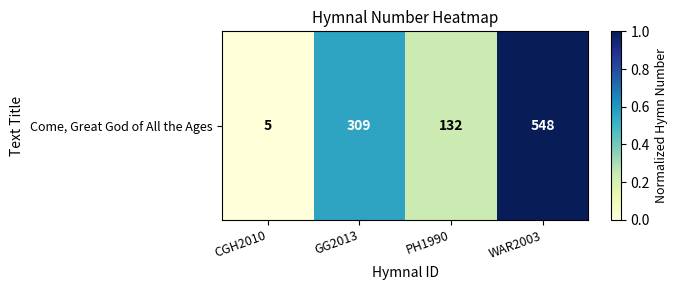

Which category has the highest value across all series?

WAR2003